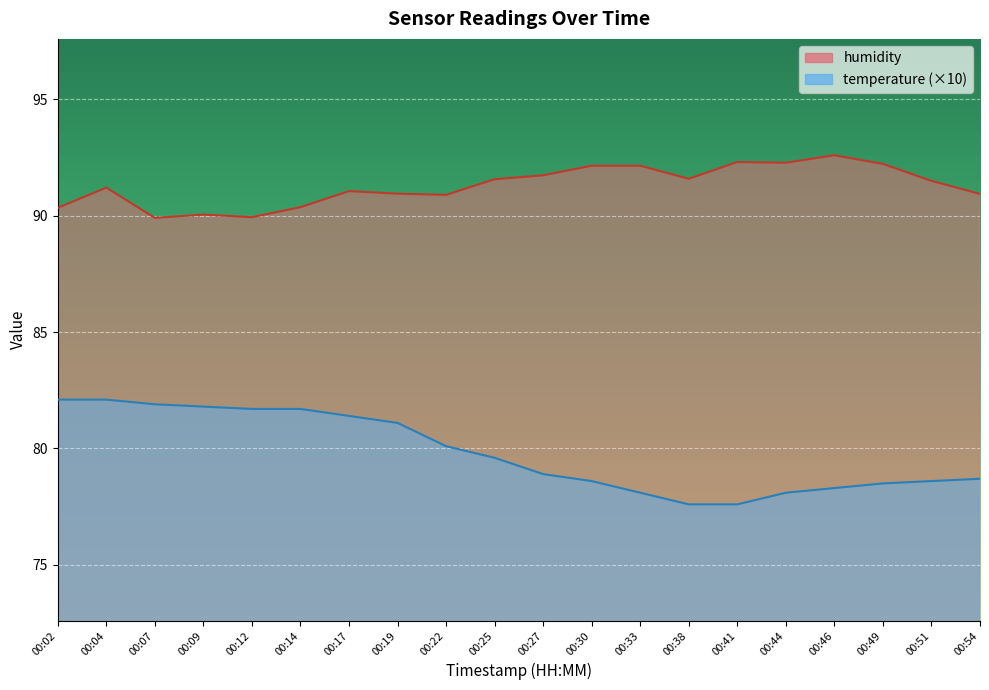

Where does the humidity series first go above 91?

00:04